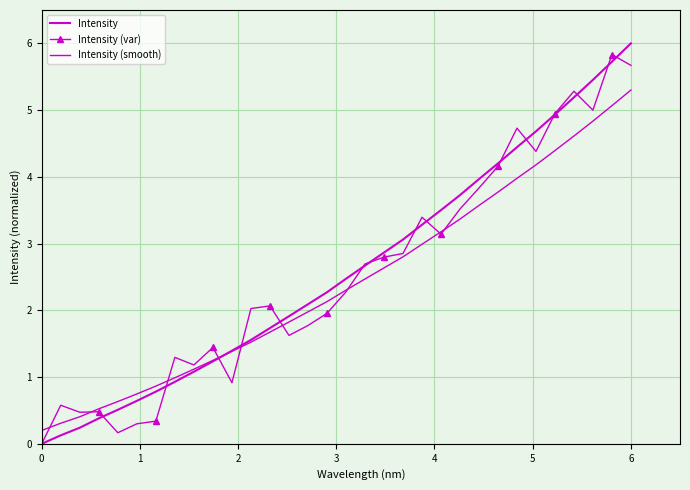

True or false: Intensity and Intensity (smooth) intersect in this chart.

True